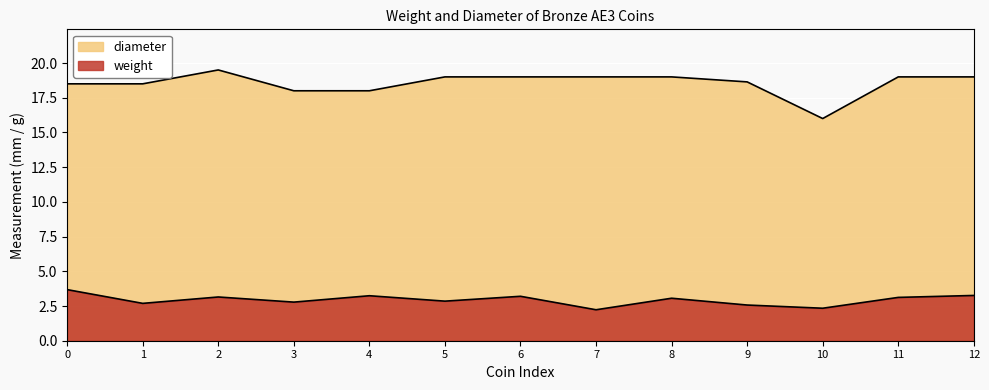

Rank the series by their average value, from highest to lowest.

diameter, weight